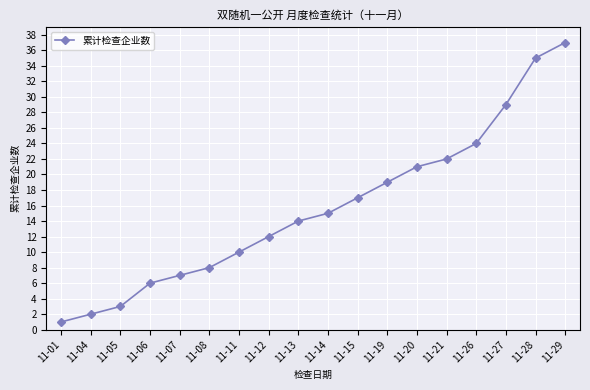

True or false: the data shows 5 at 11-11.

False